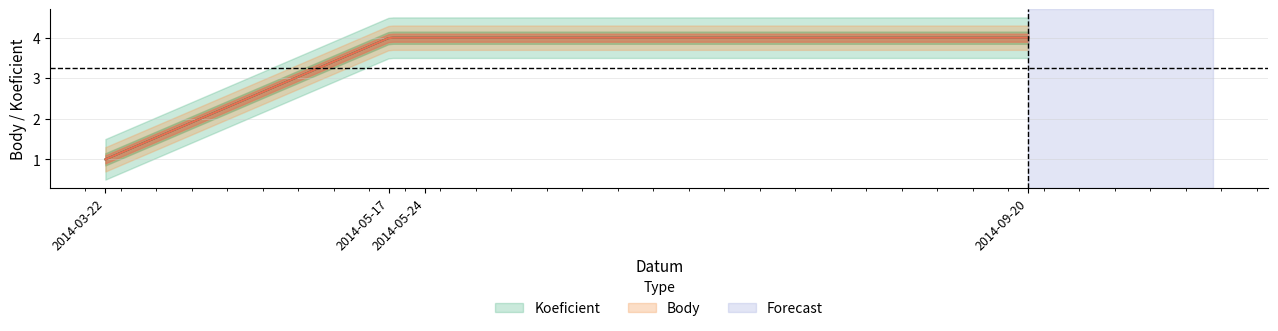

What is the sum of all Koeficient values?

13